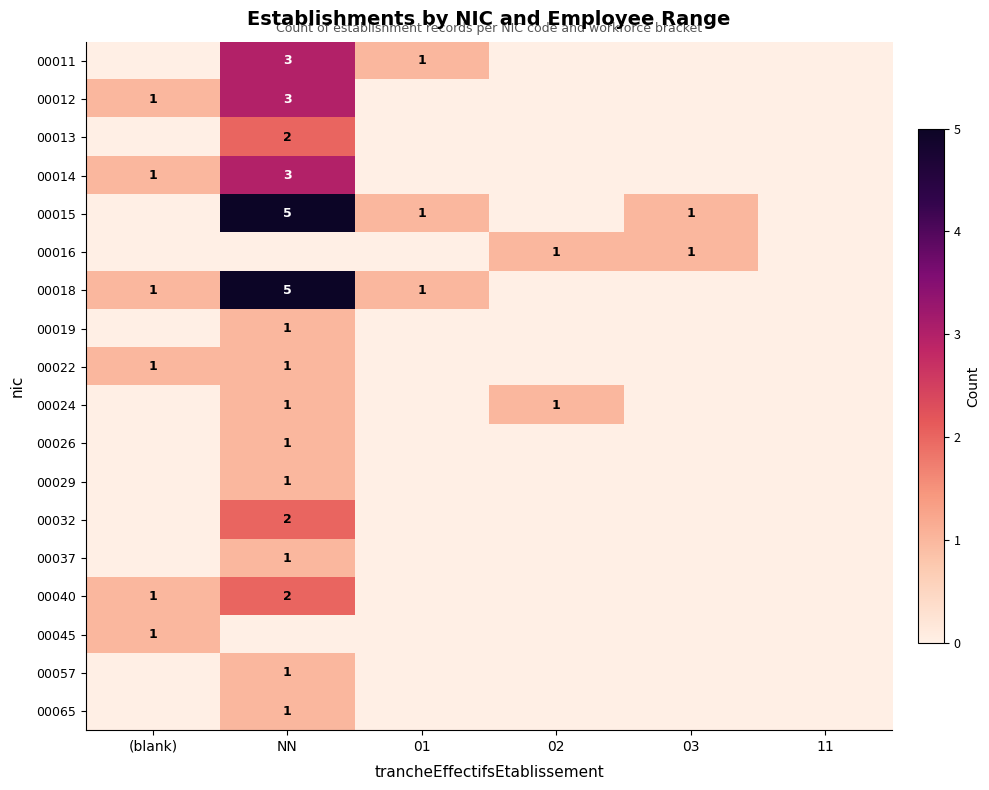

The value of 00015 at NN is 5. True or false?

True